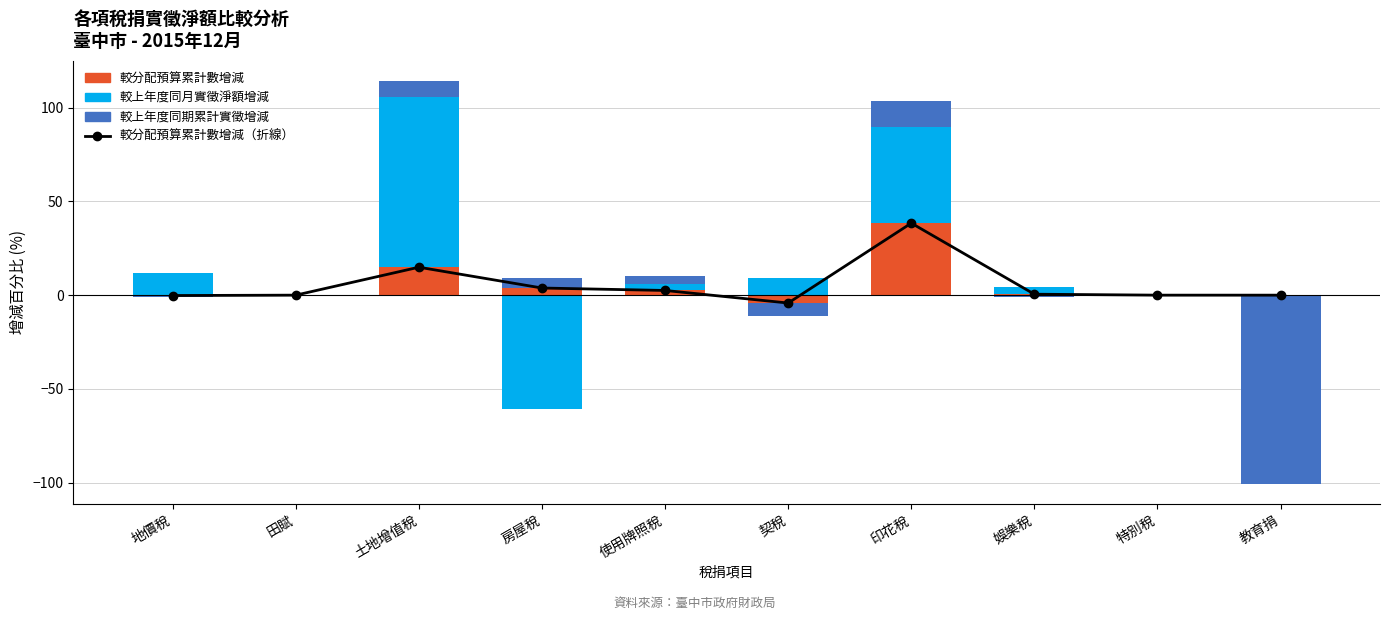

Between 特別稅 and 印花稅, which is larger?

印花稅